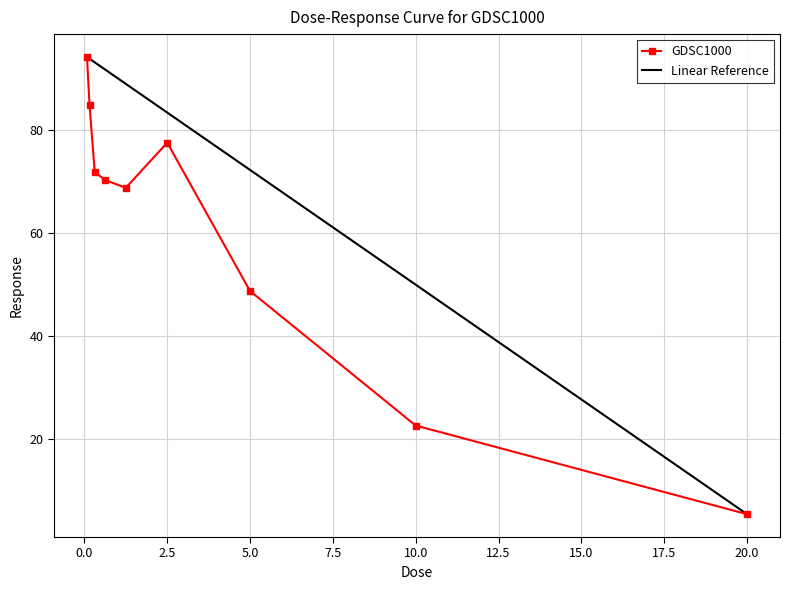

The GDSC1000 series shows 77.5 at 2.5. True or false?

True